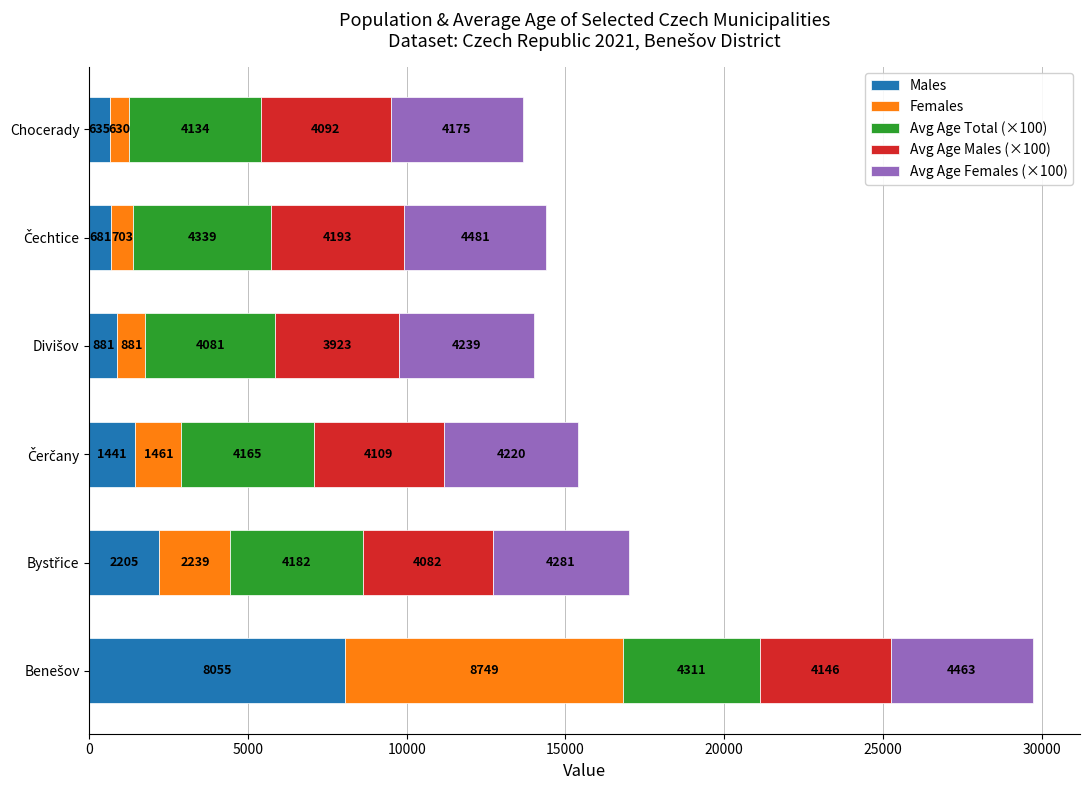

What value does the Males series have at Chocerady?

635